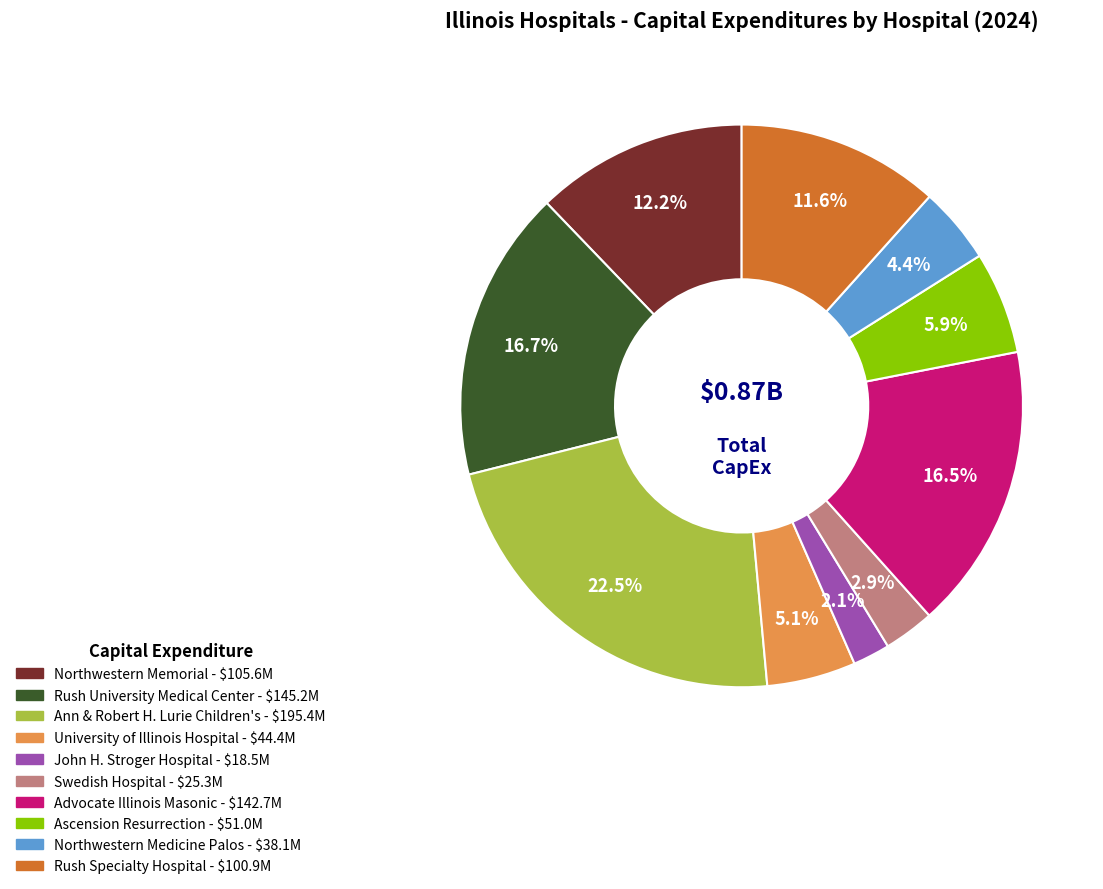

Is the sum of Rush Specialty Hospital and Ascension Resurrection greater than half?

No